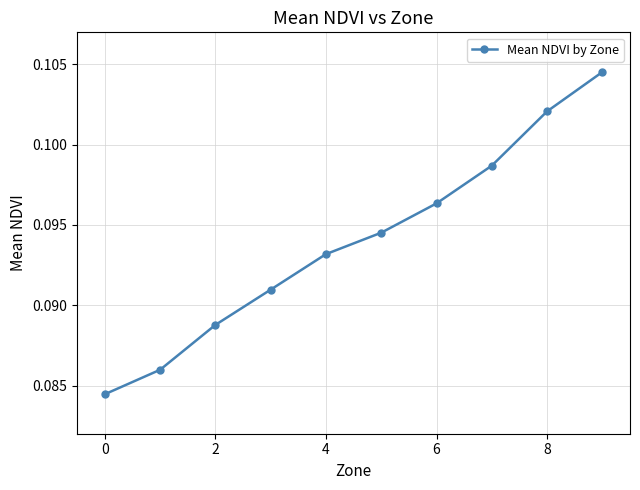

What is the sum of all values?

0.9